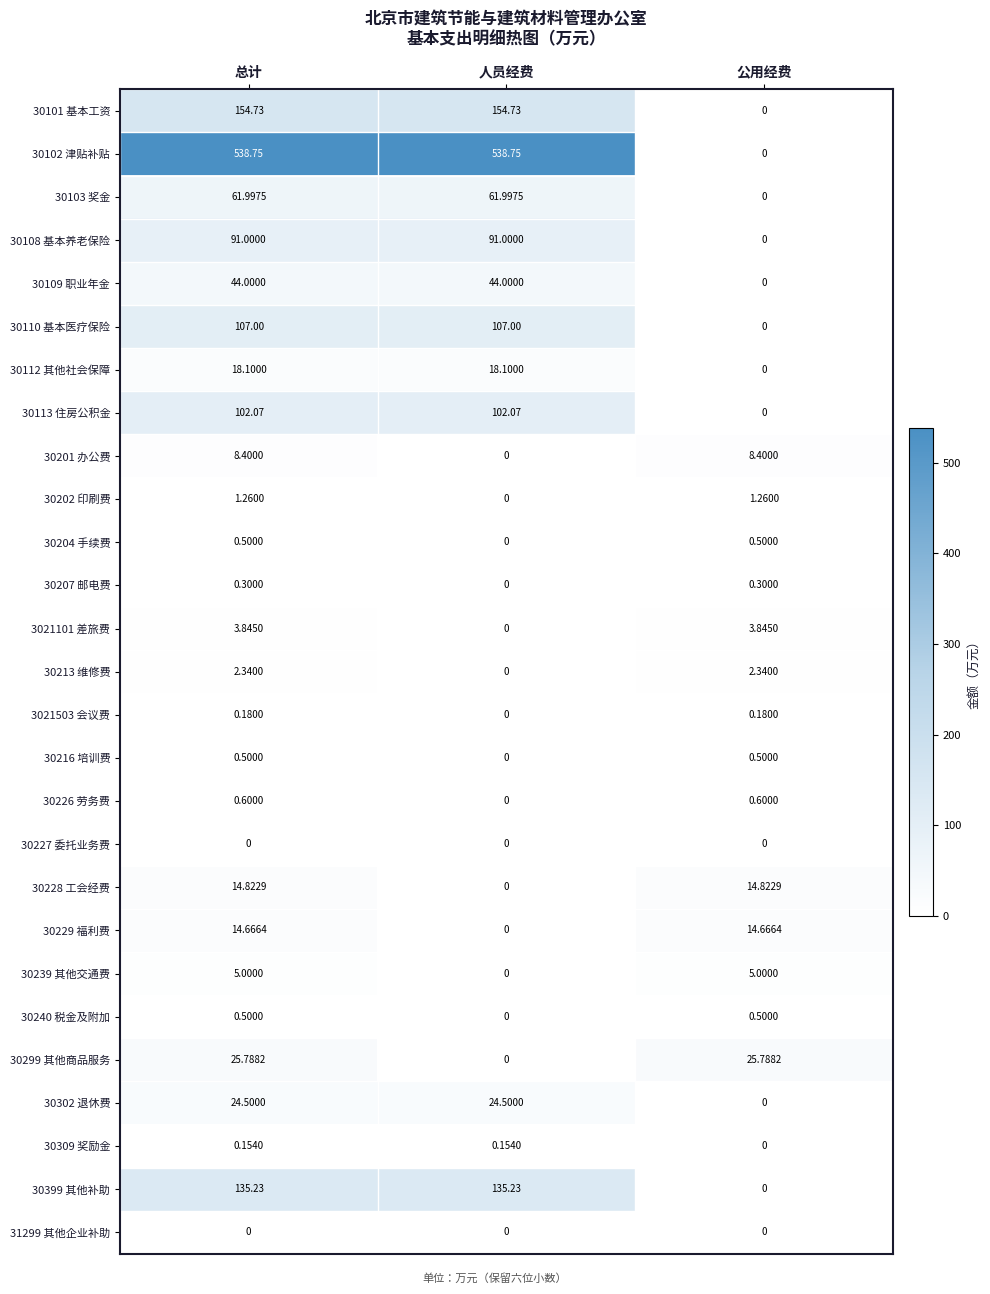

How many categories are shown in the chart?

3